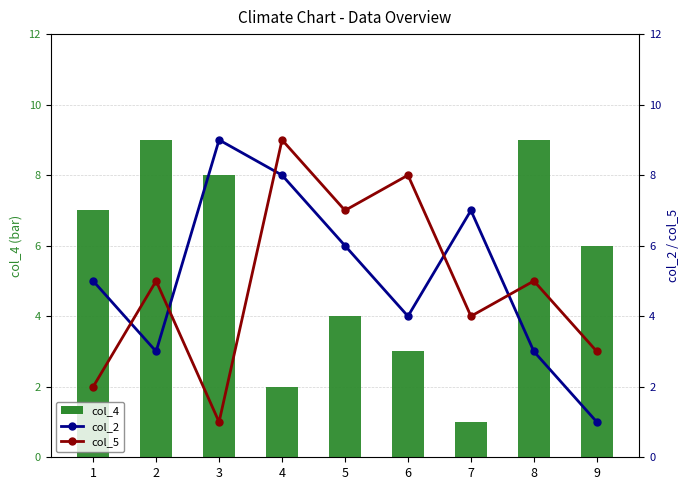

Reading left to right, extract all data points from this chart.

col_4: 7	9	8	2	4	3	1	9	6
col_2: 5	3	9	8	6	4	7	3	1
col_5: 2	5	1	9	7	8	4	5	3